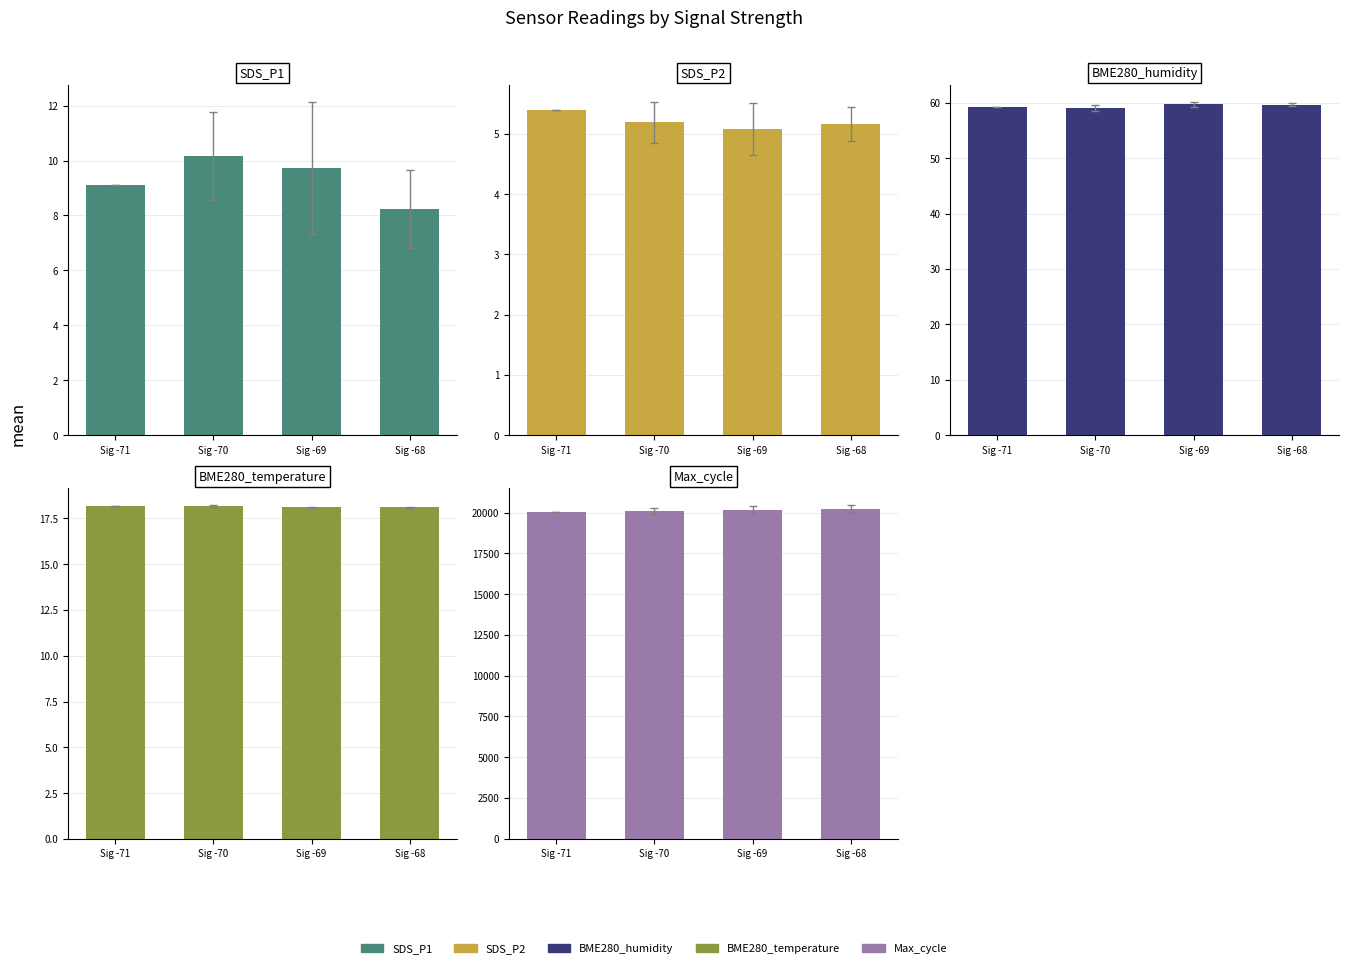

At which label does BME280_humidity reach its peak?

Sig -69